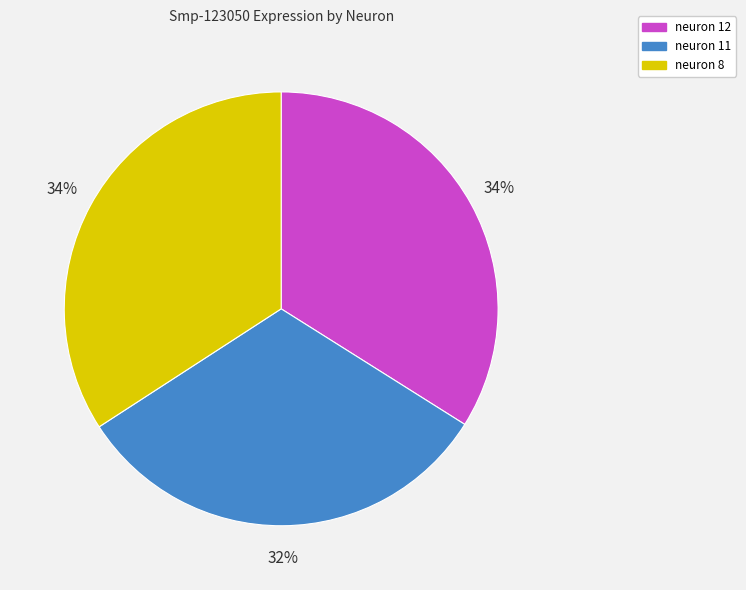

Which slice is the smallest?

neuron 11